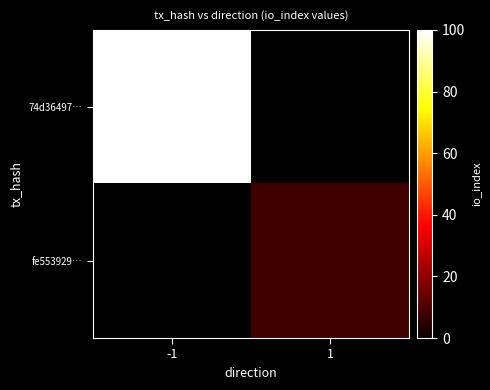

Is it true that fe553929… equals 8.0 at 1?

True